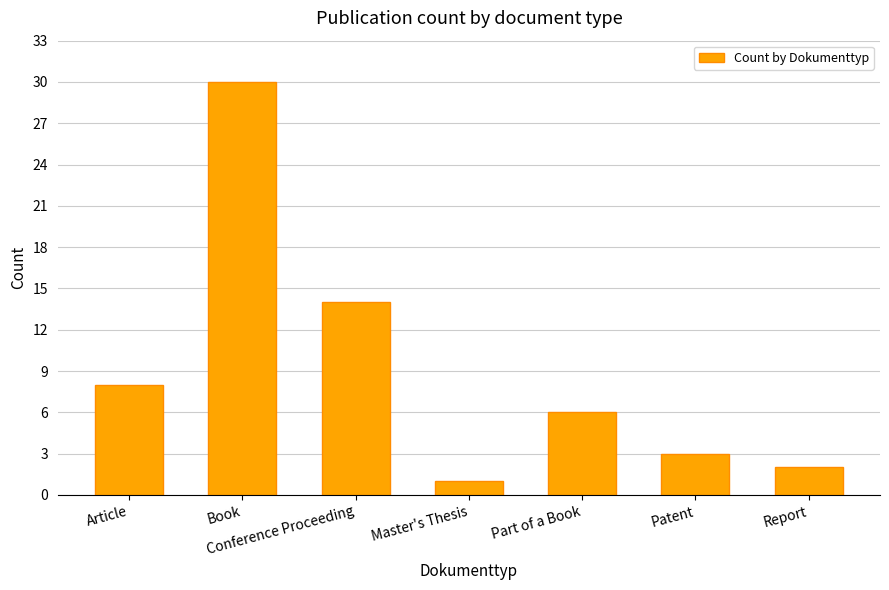

Are the bars grouped side by side (vs. stacked)?

No